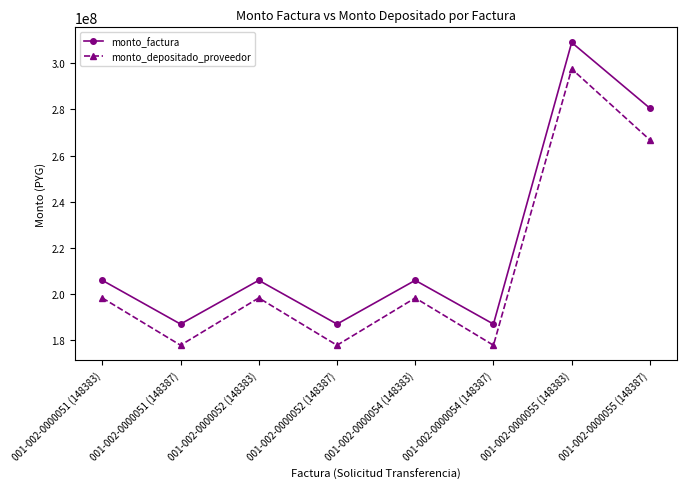

Count the number of categories in the chart.

8